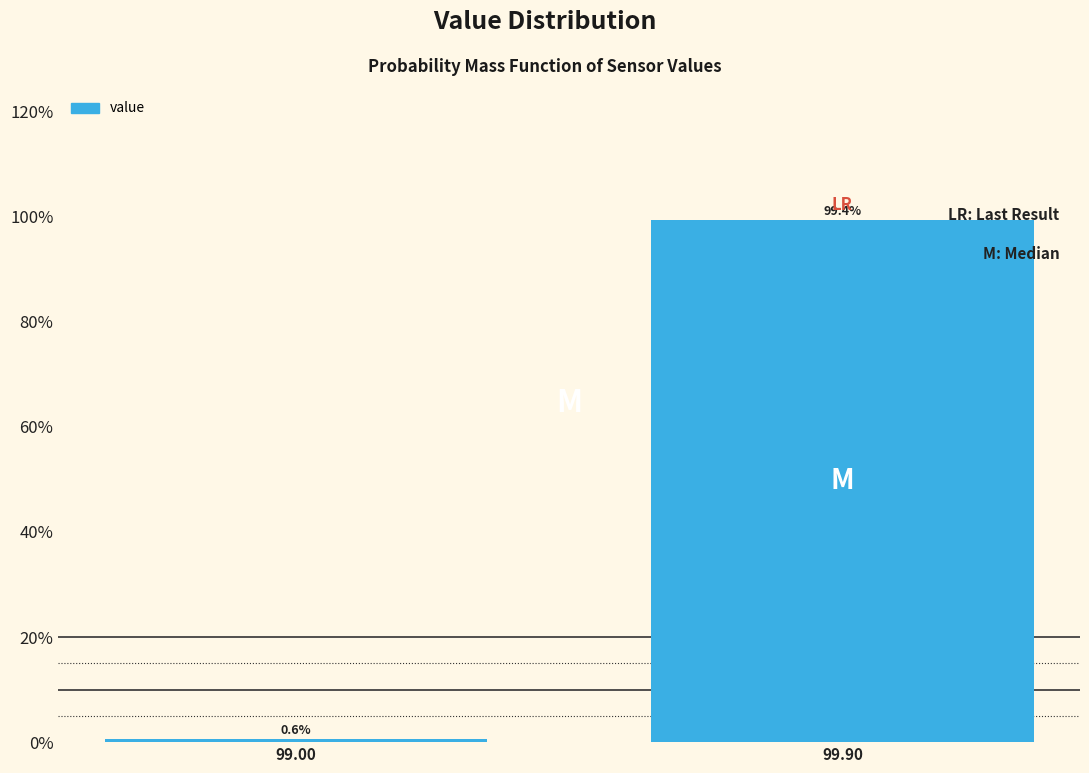

Reading right to left, transcribe all the data shown in this chart.

99.90=99.4	99.00=0.6